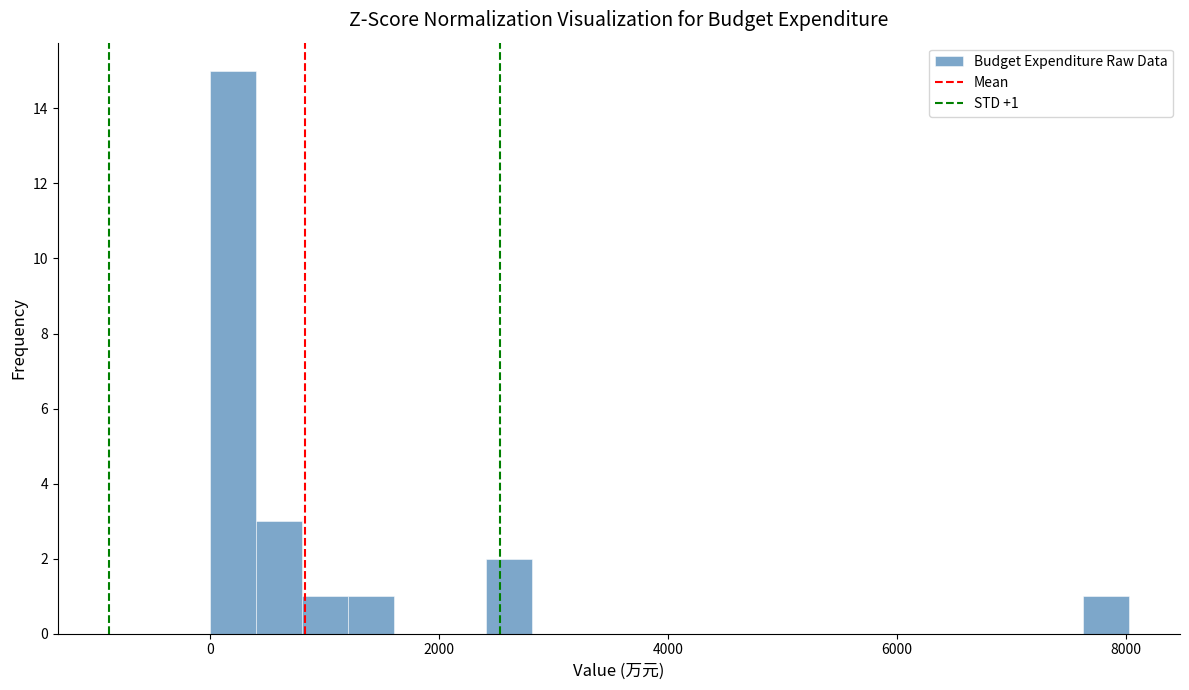

Read against the x-axis, roughly where is the centre of the tallest bar?

200